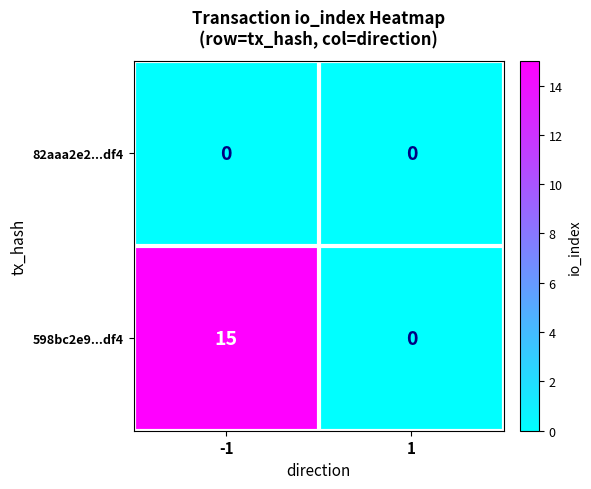

At which category is the sum across all series the highest?

-1